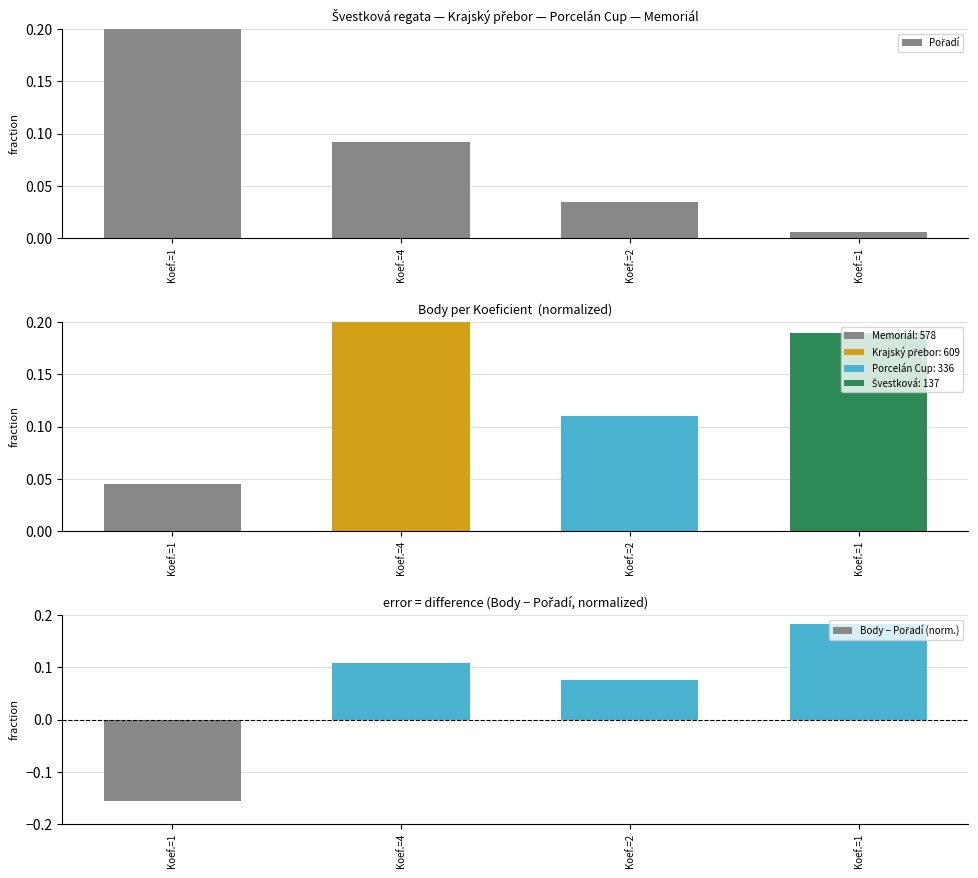

What is the maximum value shown in the chart?

0.2